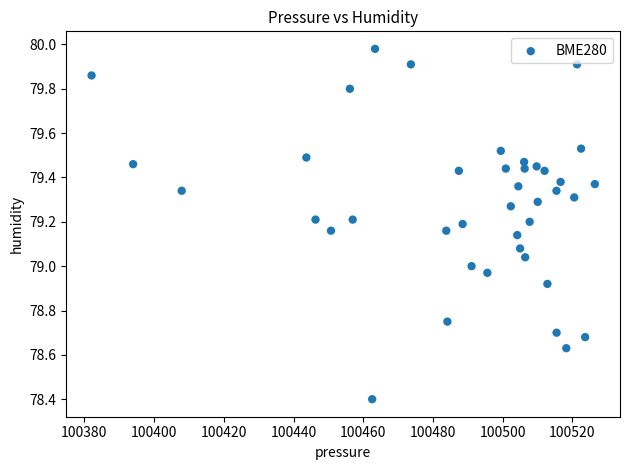

What is the range of X values (max minus min)?

144.3